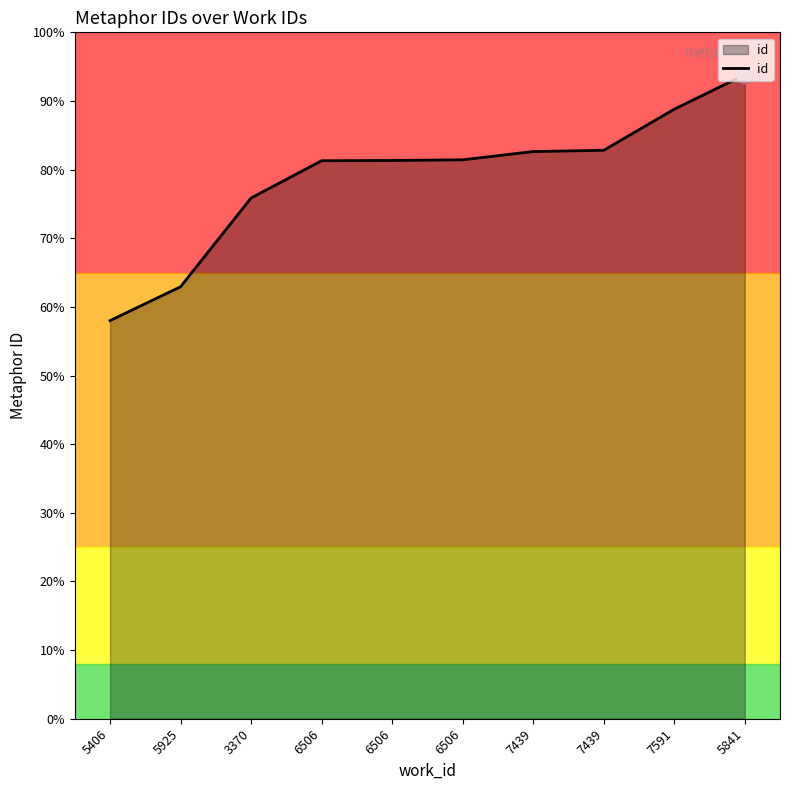

How many data points are above 20357?

4